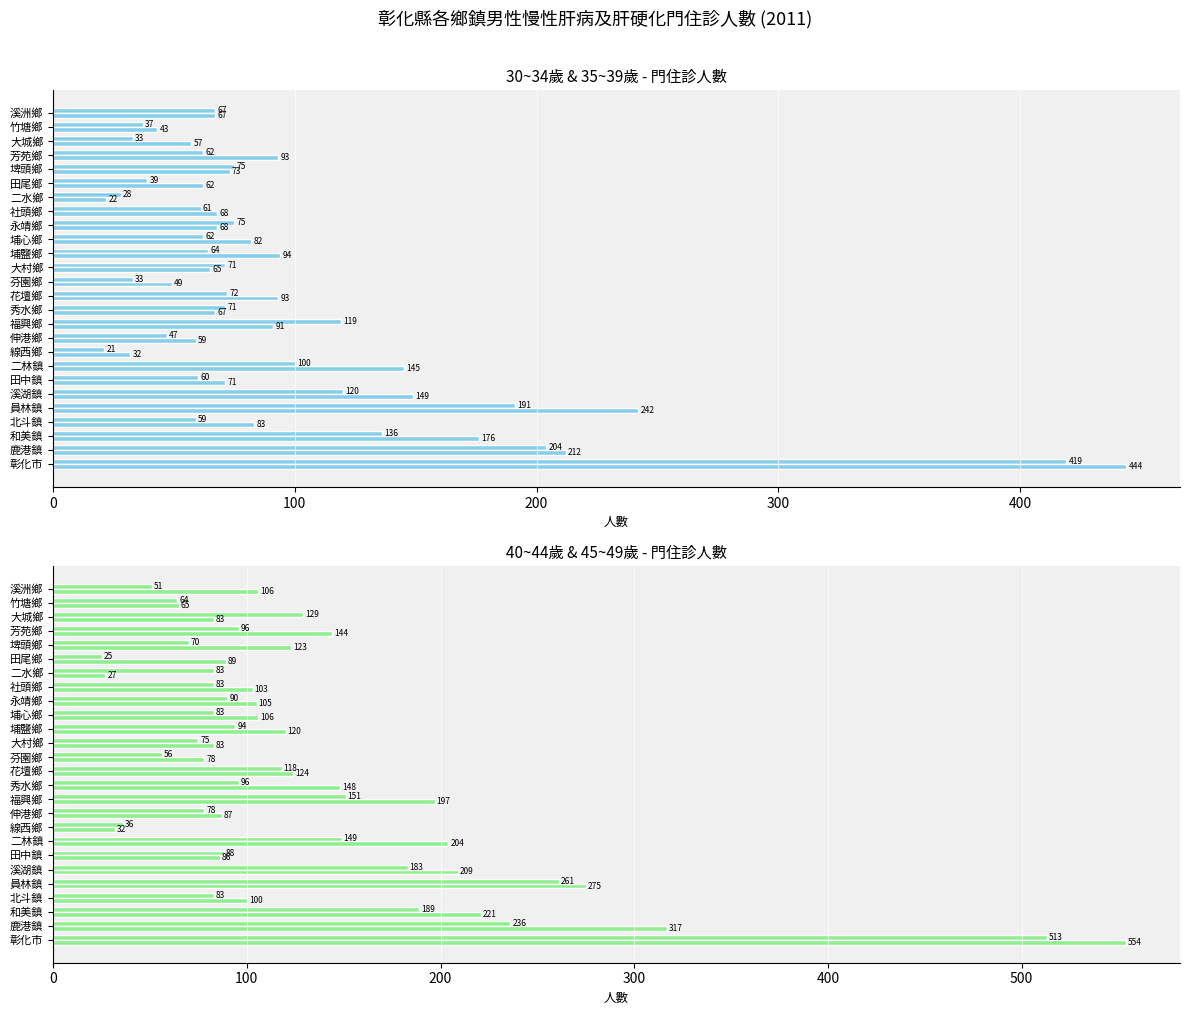

Count the number of categories in the chart.

26